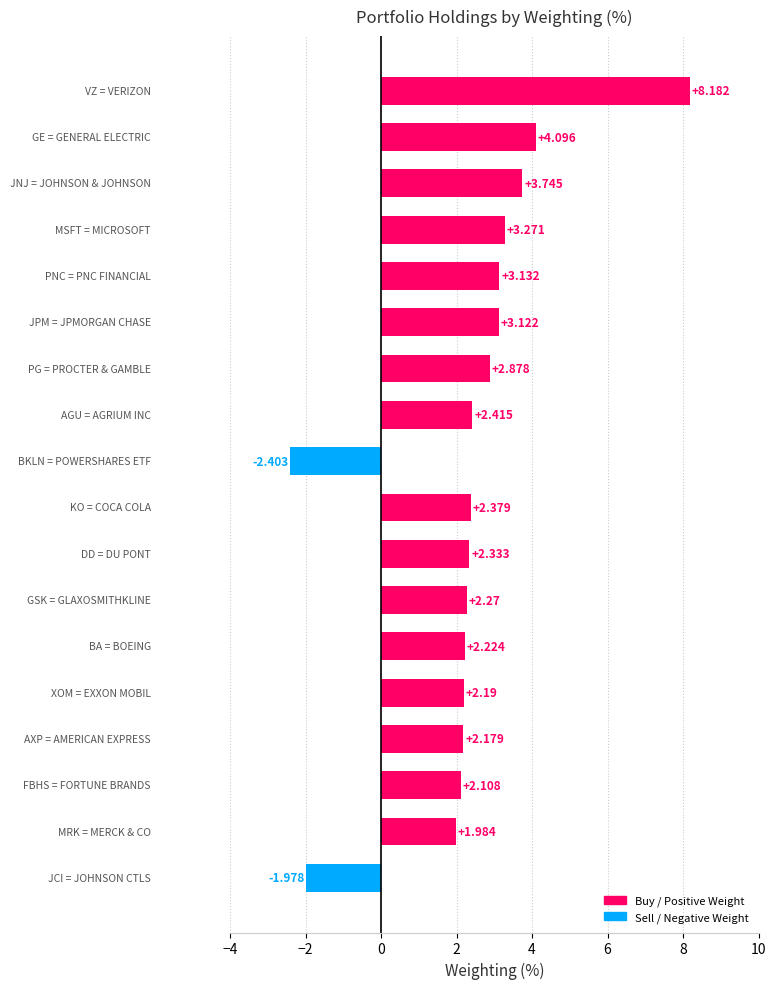

How many positive values are there?

16